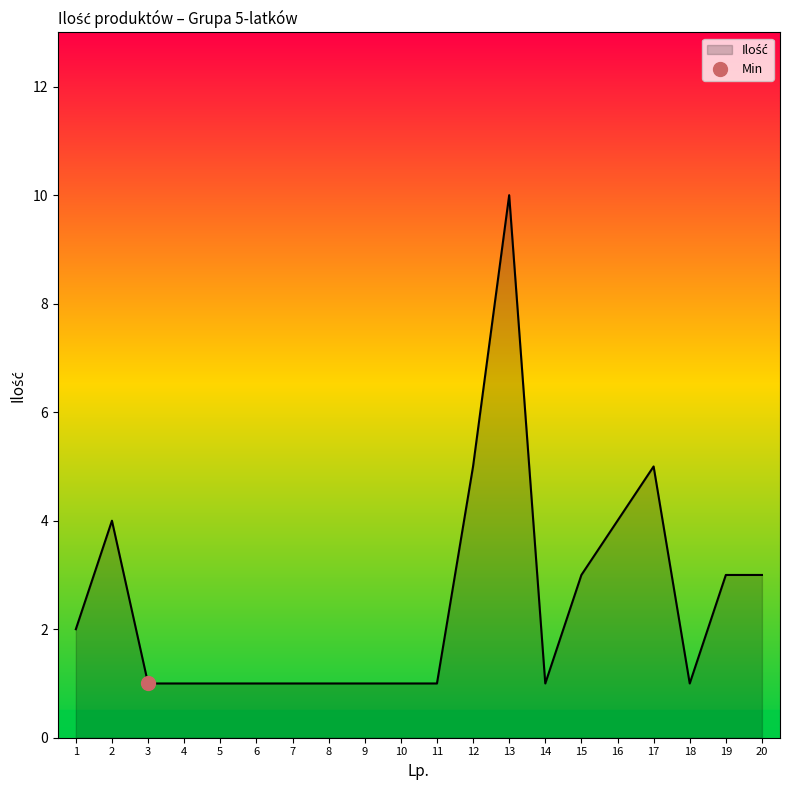

List the labels in order of value, smallest first.

3, 4, 5, 6, 7, 8, 9, 10, 11, 14, 18, 1, 15, 19, 20, 2, 16, 12, 17, 13